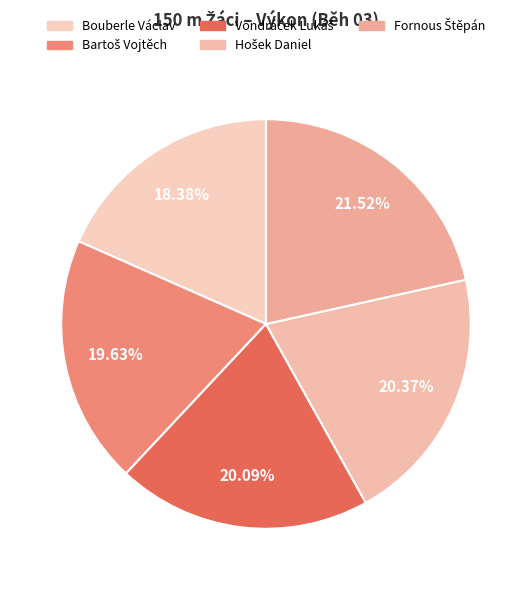

Is Bartoš Vojtěch the majority of the pie?

No